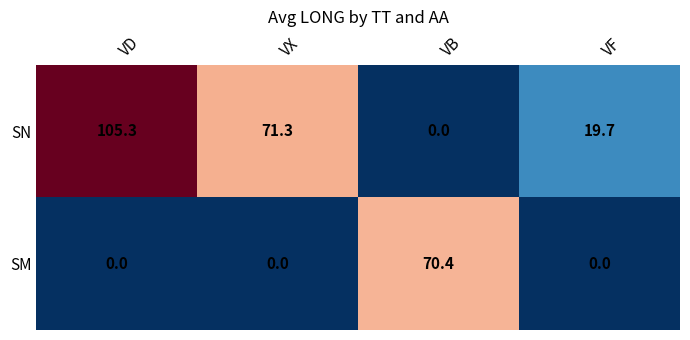

True or false: SM has a value of -34.0 at VF.

False